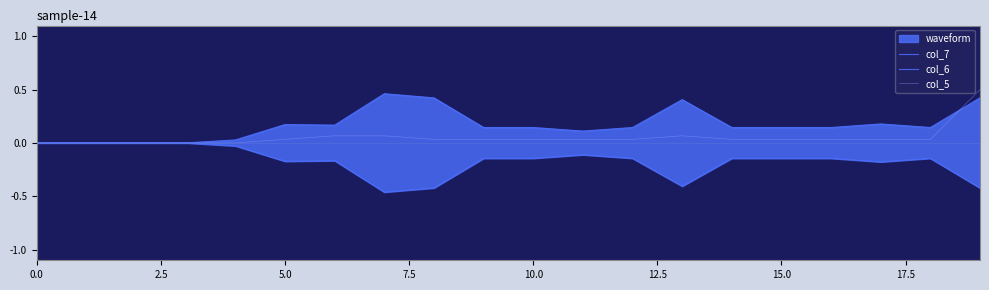

Reading left to right, what are all the values shown in this chart?

col_7: 0.0	0.0	0.0	0.0	0.0	0.2	0.2	0.5	0.4	0.1	0.1	0.1	0.1	0.4	0.1	0.1	0.1	0.2	0.1	0.4
col_6: -0.0	-0.0	-0.0	-0.0	-0.0	-0.2	-0.2	-0.5	-0.4	-0.1	-0.1	-0.1	-0.1	-0.4	-0.1	-0.1	-0.1	-0.2	-0.1	-0.4
col_5: 0.0	0.0	0.0	0.0	0.0	0.0	0.1	0.1	0.0	0.0	0.0	0.0	0.0	0.1	0.0	0.0	0.0	0.0	0.0	0.5